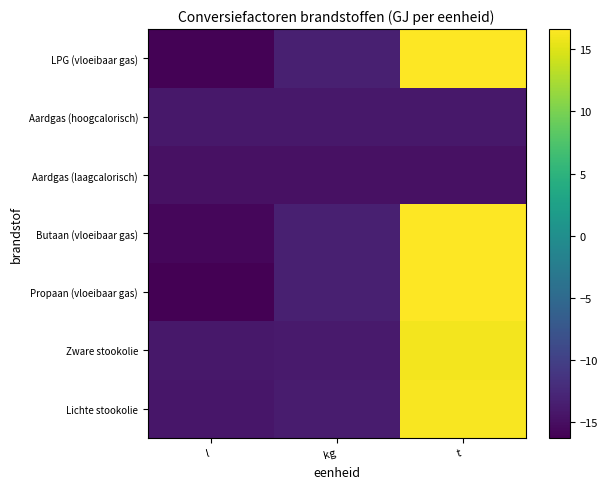

Reading left to right, transcribe all the data shown in this chart.

Lichte stookolie: l=-14.3	kg=-13.7	t=16.3
Zware stookolie: l=-14.1	kg=-13.9	t=16.1
Propaan (vloeibaar gas): l=-16.3	kg=-13.4	t=16.6
Butaan (vloeibaar gas): l=-15.8	kg=-13.4	t=16.6
Aardgas (laagcalorisch): l=-14.8	kg=-14.8	t=-14.8
Aardgas (hoogcalorisch): l=-14.1	kg=-14.1	t=-14.1
LPG (vloeibaar gas): l=-16.1	kg=-13.4	t=16.6